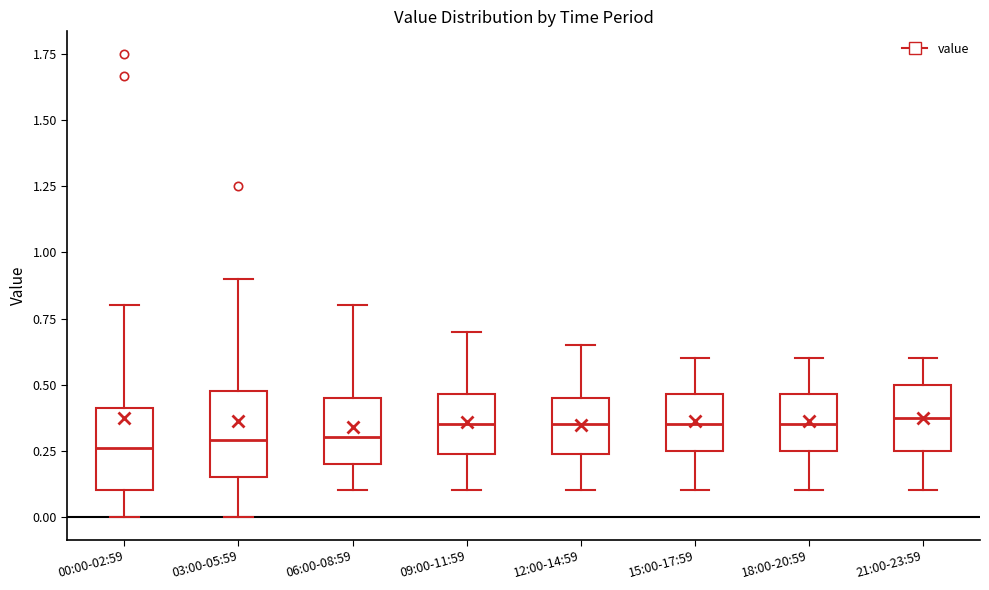

Where is the lower edge of the box for 00:00-02:59 on the y-axis? The values are not printed on the chart, so give them approximately, as read against the axis.

0.10